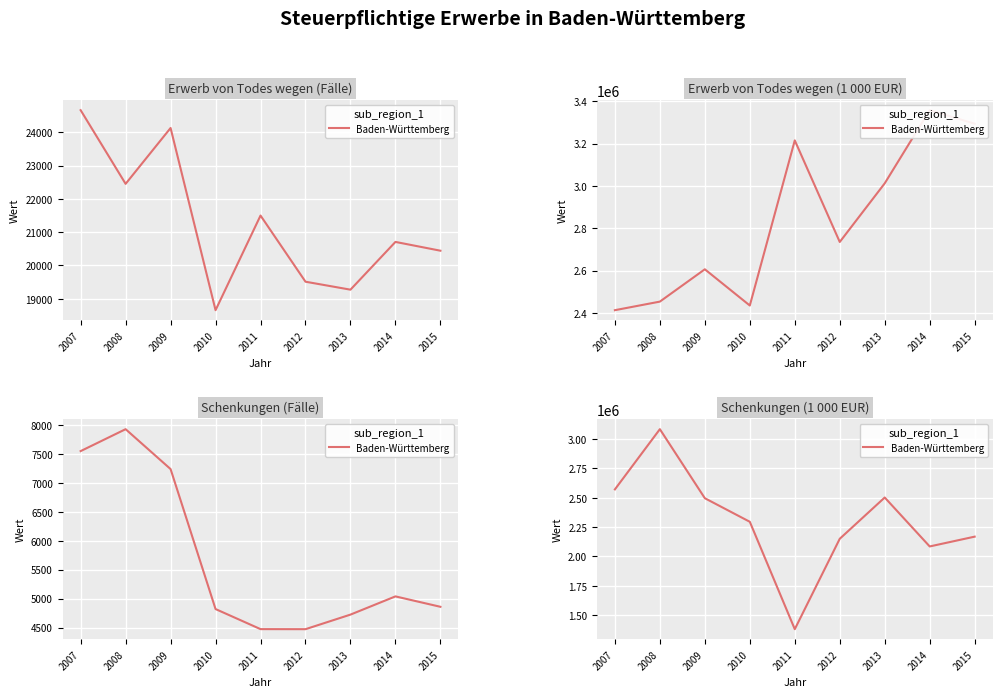

True or false: the data shows 1765736 at 2007.

False